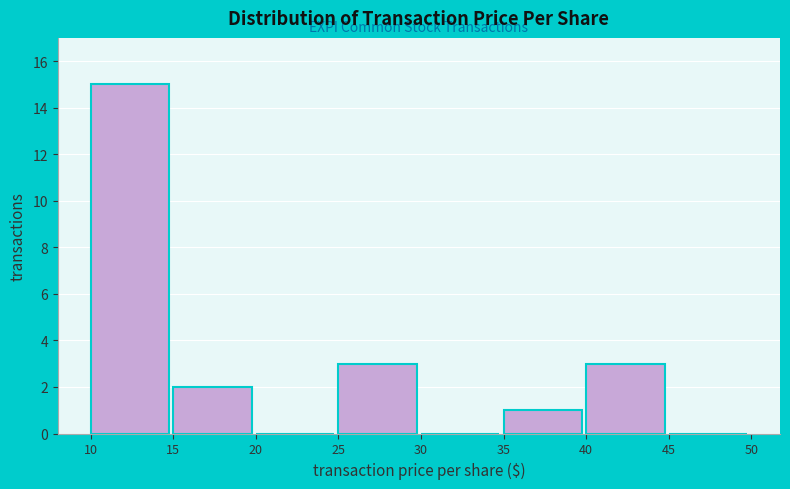

Reading left to right, list every bar in this chart as the range it spans on the x-axis followed by its height. The values are not printed on the chart, so give them approximately, as read against the axis.

10 to 15: 15
15 to 20: 2
20 to 25: 0
25 to 30: 3
30 to 35: 0
35 to 40: 1
40 to 45: 3
45 to 50: 0